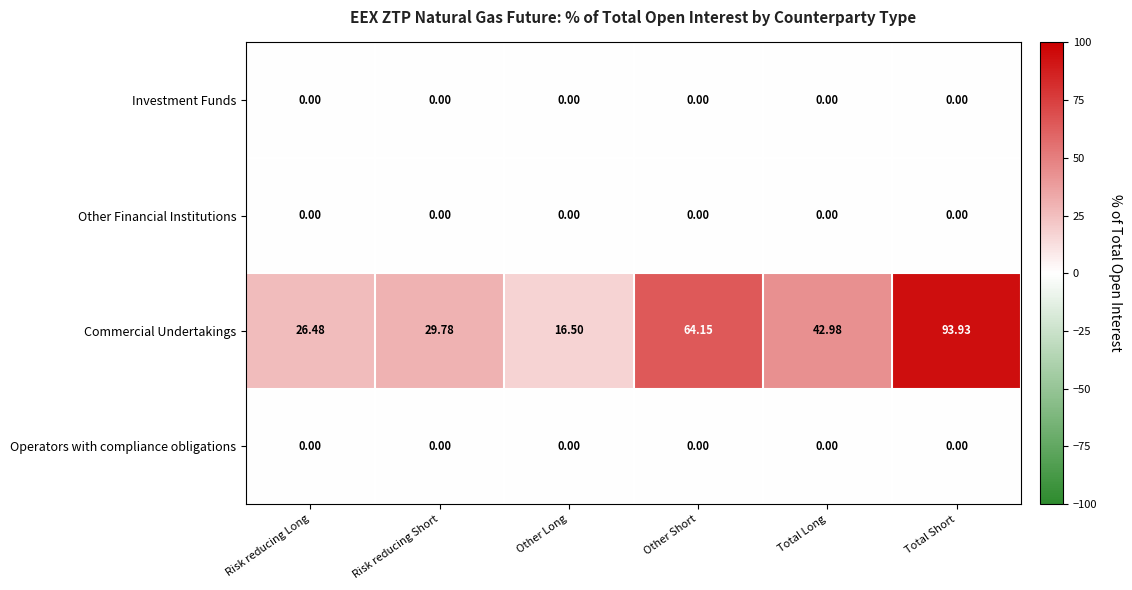

At how many categories does at least one series exceed 22?

5